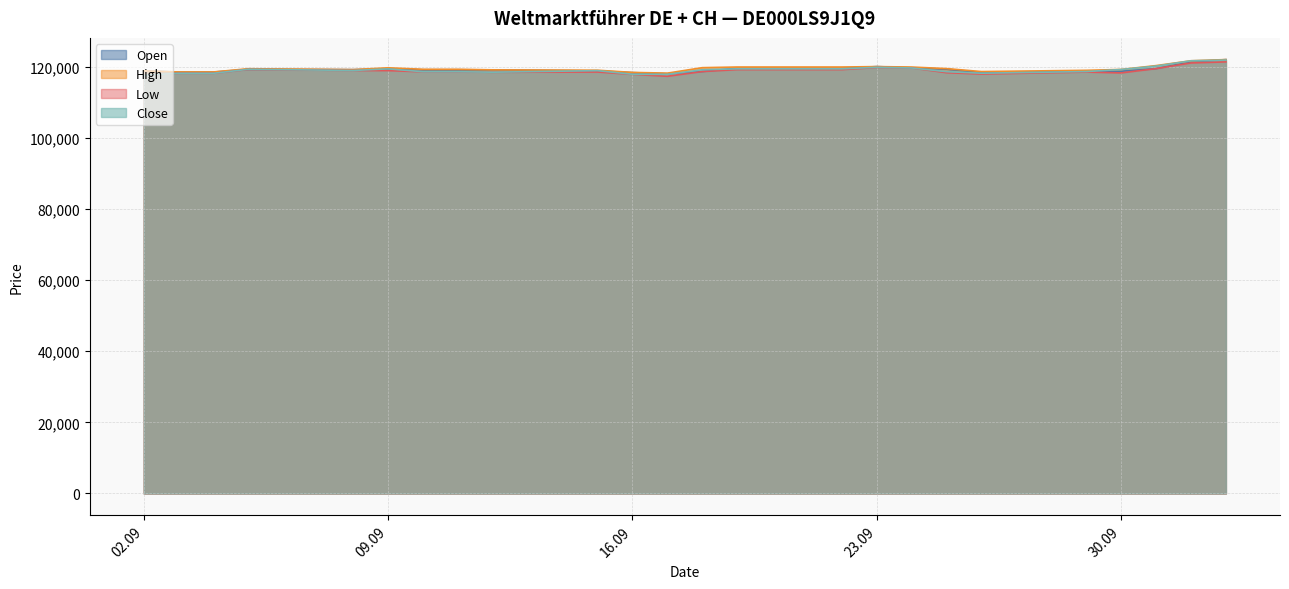

What is the lowest value of the Open series?

117999